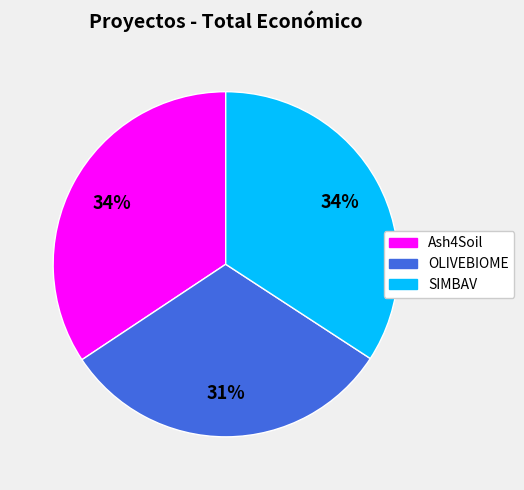

True or false: OLIVEBIOME accounts for 19% of the total.

False